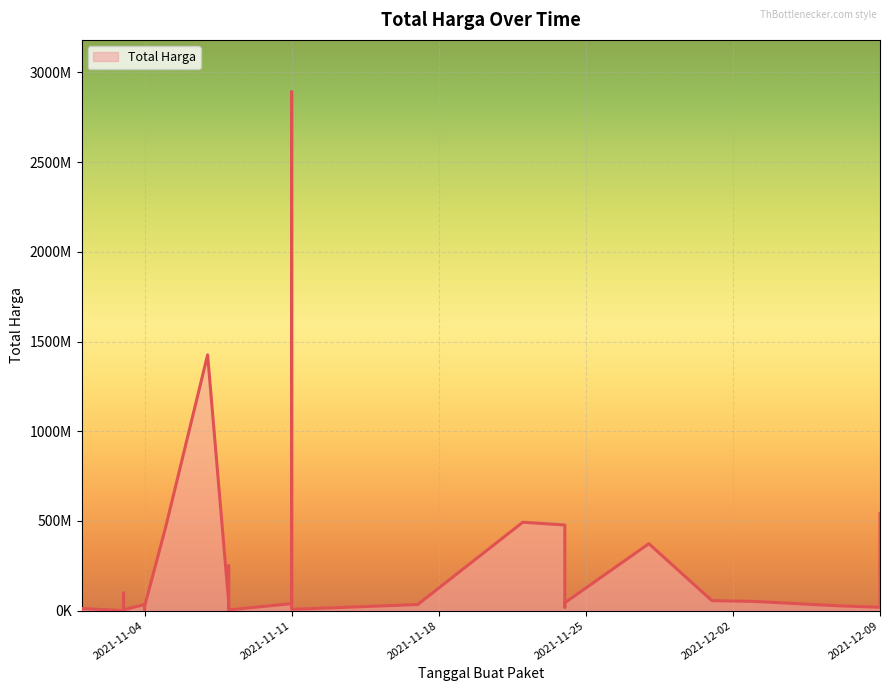

Rank the categories by value from highest to lowest.

2021-11-11, 2021-11-07, 2021-12-09, 2021-11-22, 2021-11-24, 2021-11-05, 2021-11-28, 2021-11-08, 2021-11-03, 2021-12-01, 2021-12-03, 2021-11-08, 2021-11-24, 2021-11-11, 2021-11-17, 2021-11-04, 2021-11-04, 2021-12-07, 2021-11-04, 2021-11-24, 2021-12-09, 2021-11-08, 2021-11-01, 2021-11-08, 2021-11-03, 2021-11-11, 2021-11-03, 2021-11-03, 2021-11-08, 2021-11-03, 2021-11-04, 2021-11-01, 2021-11-03, 2021-11-03, 2021-11-03